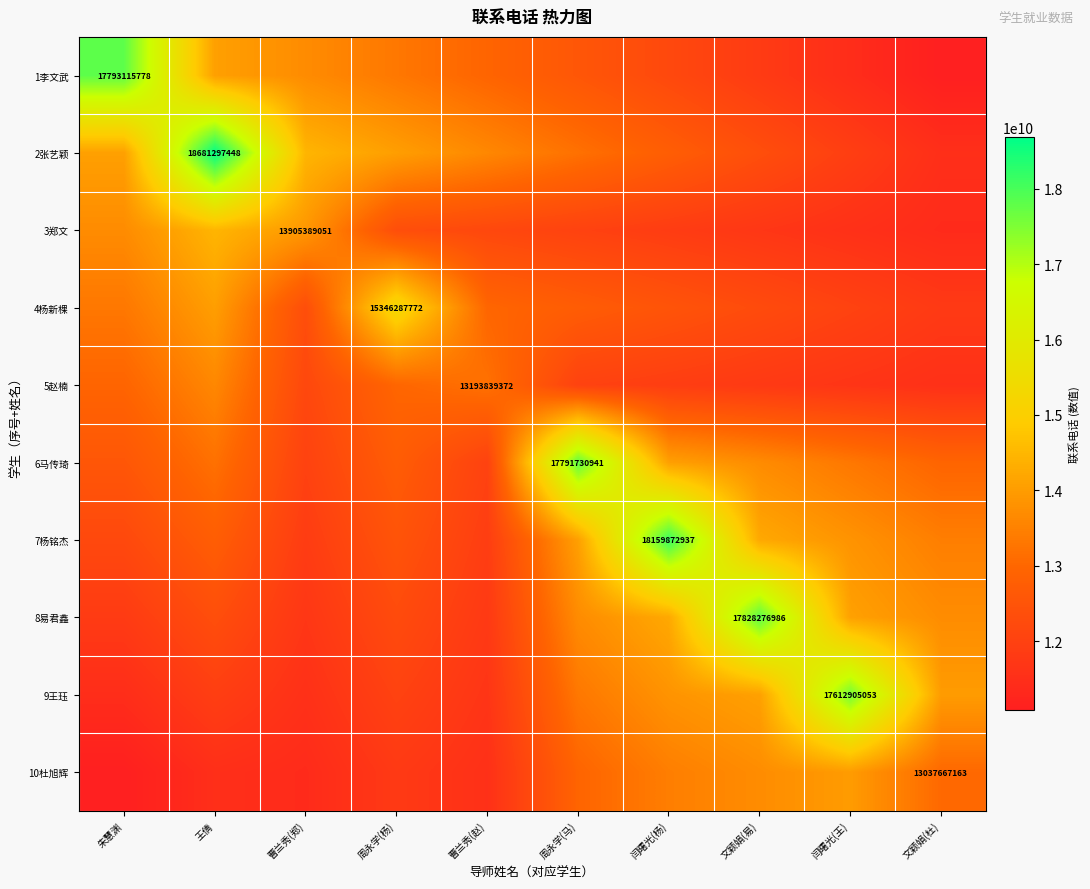

At which label does 4杨新棵 first exceed 12740344576?

朱慧渊